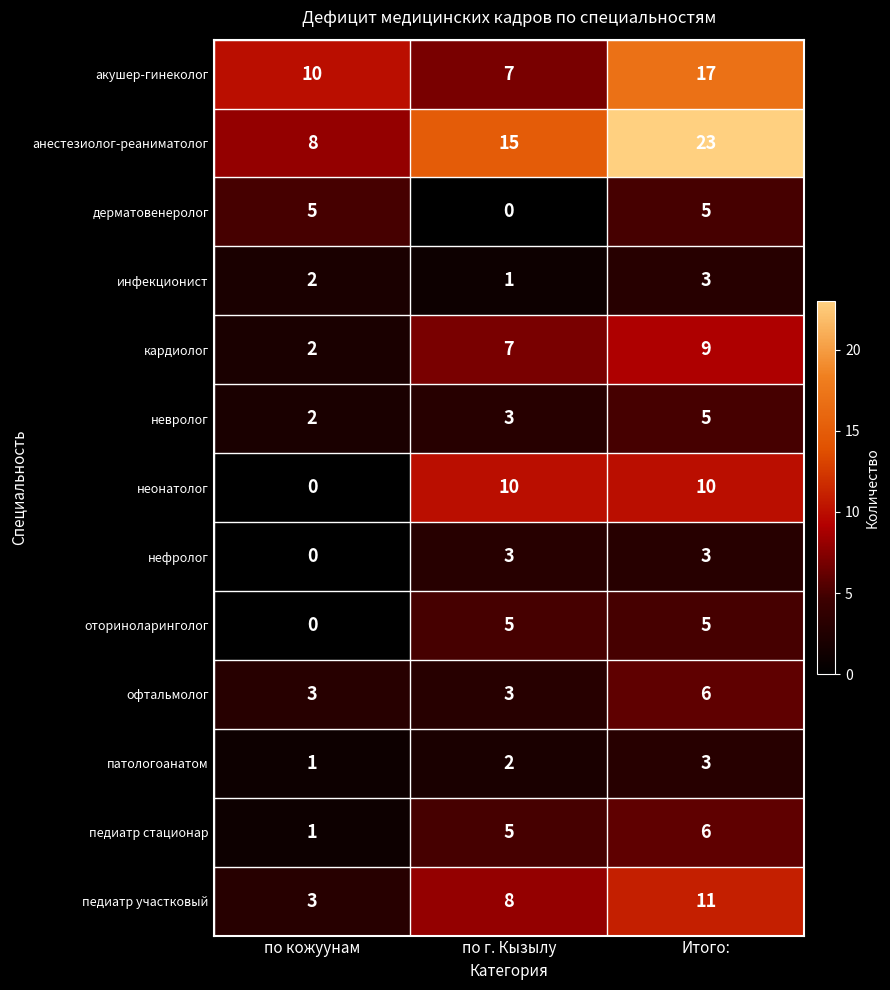

At which category is the sum across all series the highest?

Итого: